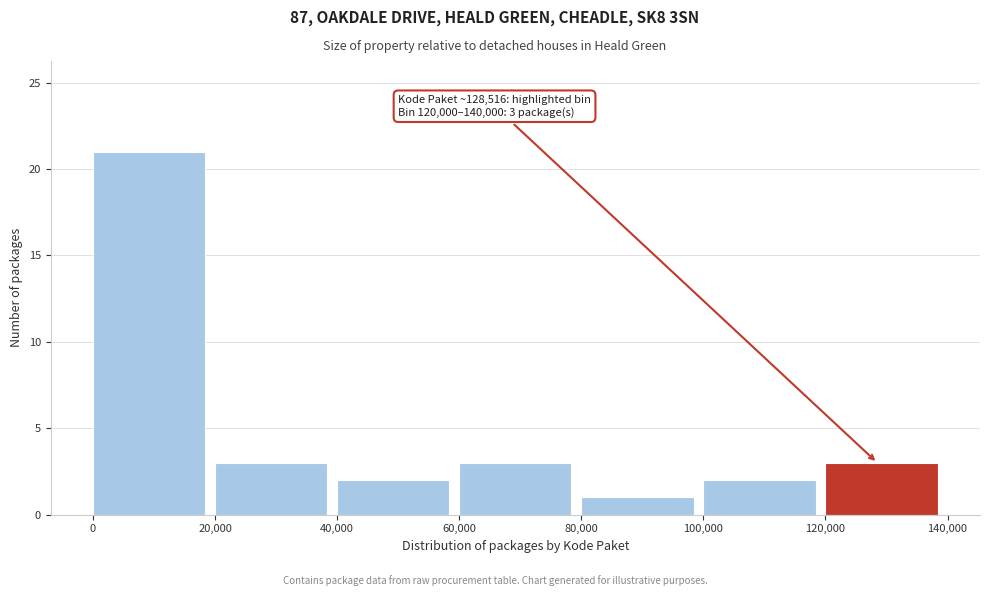

Which range on the x-axis has the tallest bar?

0 to 20,000